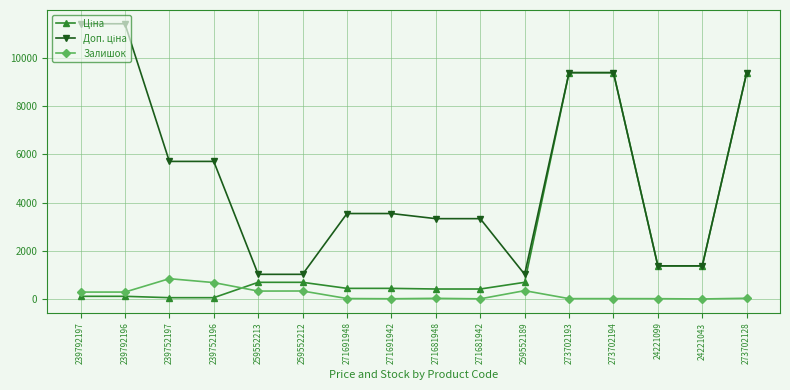

What is the greatest value displayed?

11410.0